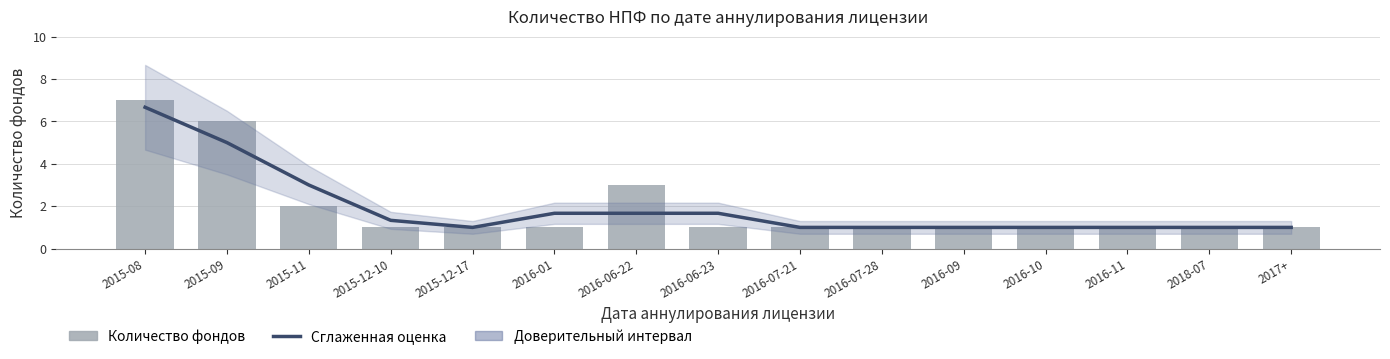

What is the difference between the second highest and second lowest values in the Сглаженная оценка series?

4.0